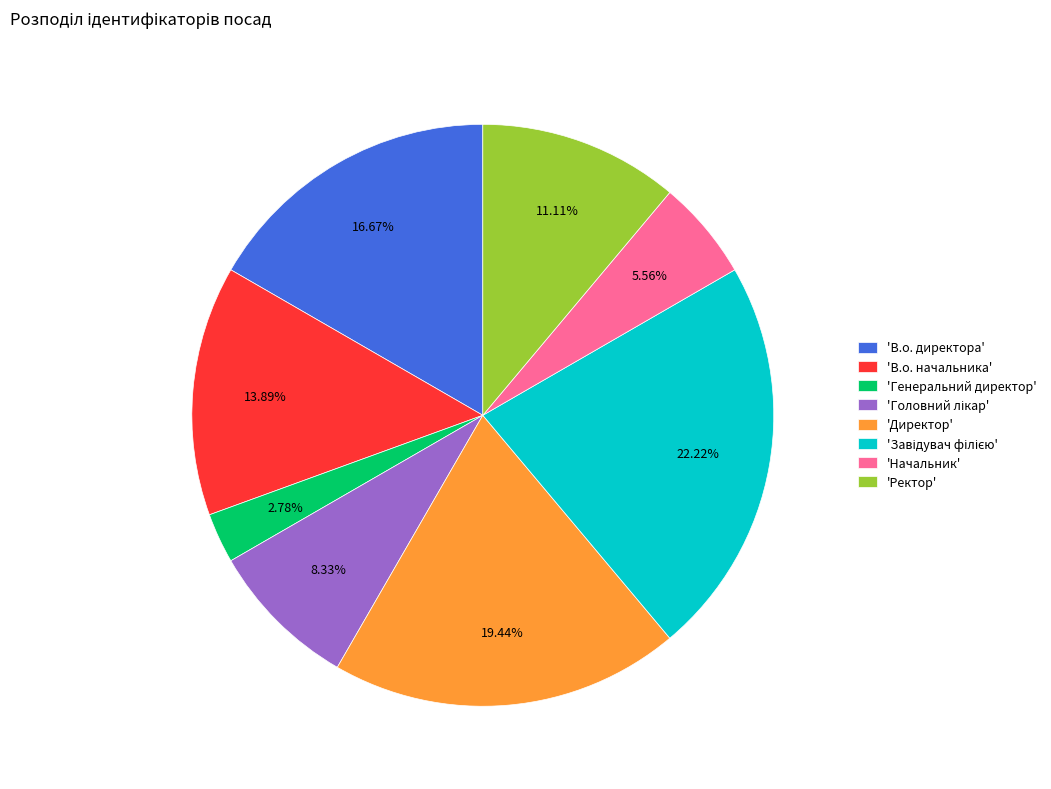

Do 'Ректор' and 'В.о. директора' together represent more than half of the pie?

No